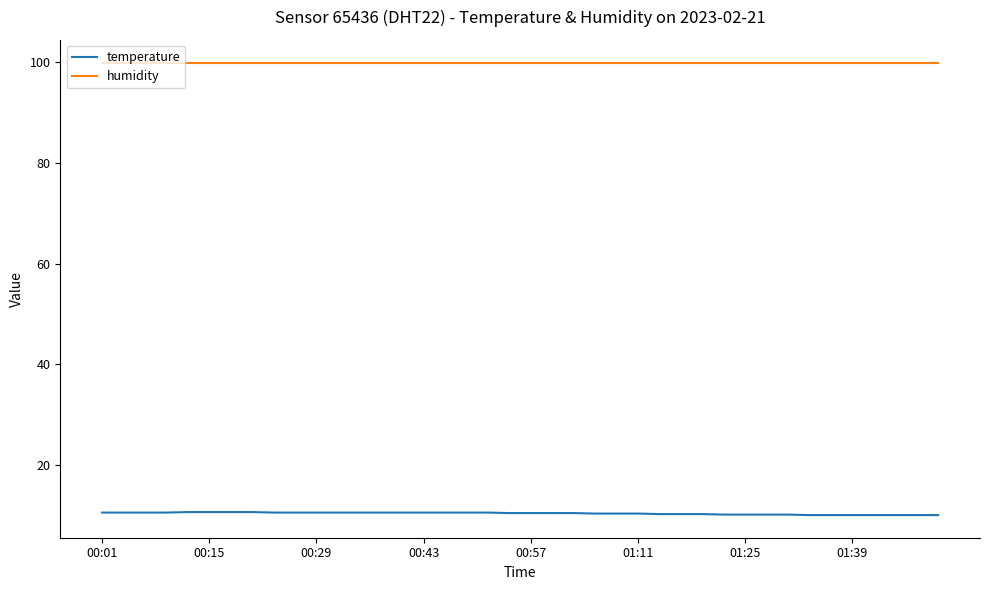

True or false: humidity and temperature intersect in this chart.

False